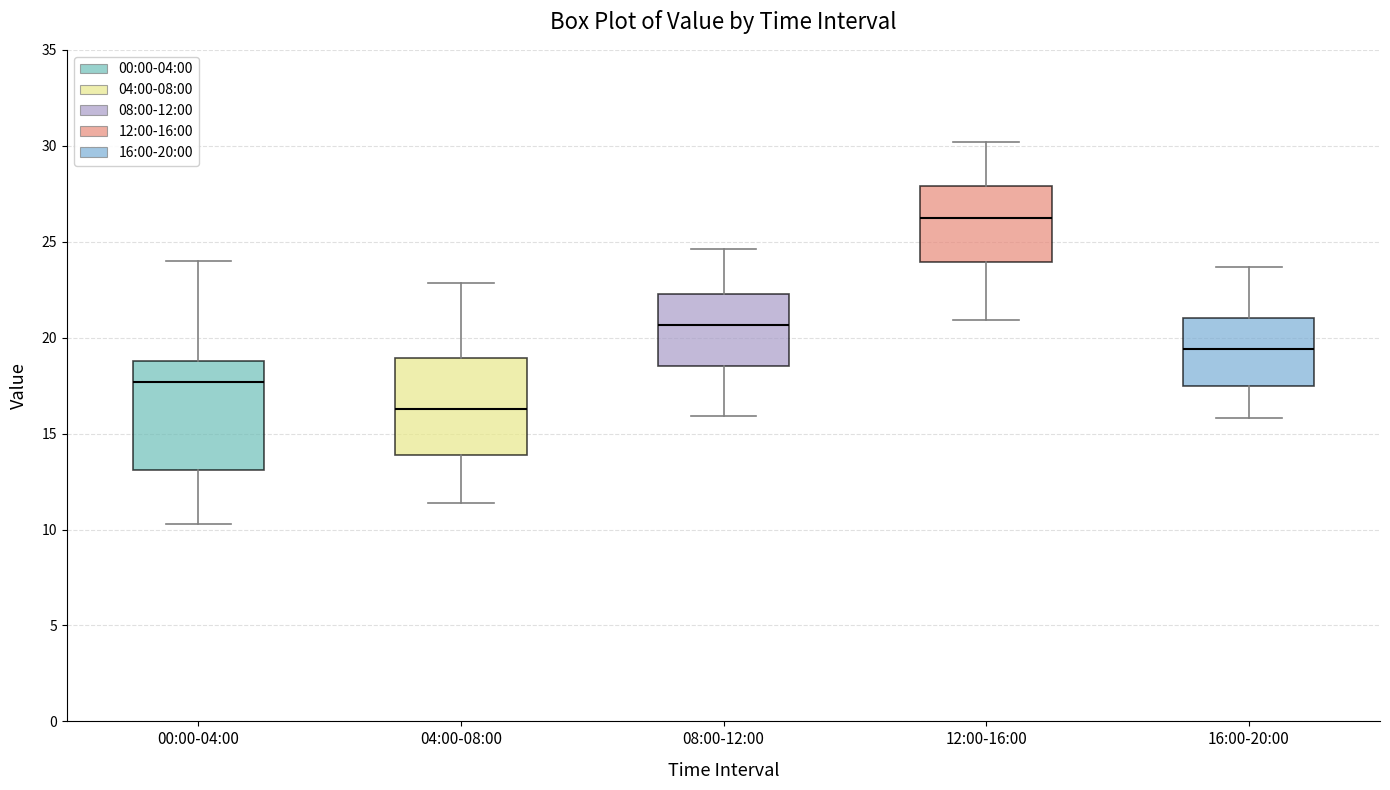

Which box has the lowest median line?

04:00-08:00